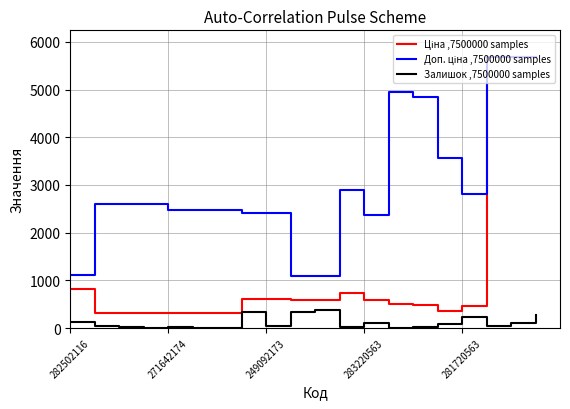

What is the greatest value displayed?

5673.8